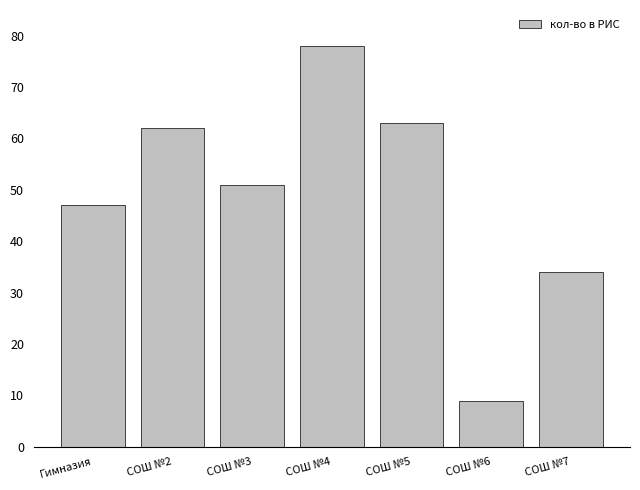

Rank the categories by value from highest to lowest.

СОШ №4, СОШ №5, СОШ №2, СОШ №3, Гимназия, СОШ №7, СОШ №6